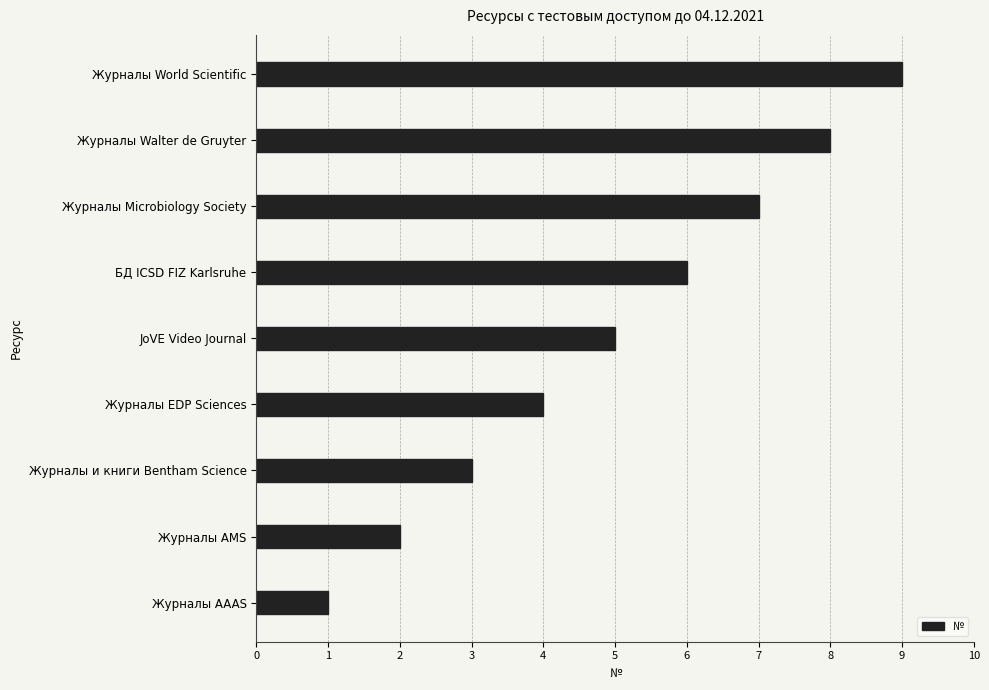

Read the value at Журналы и книги Bentham Science.

3